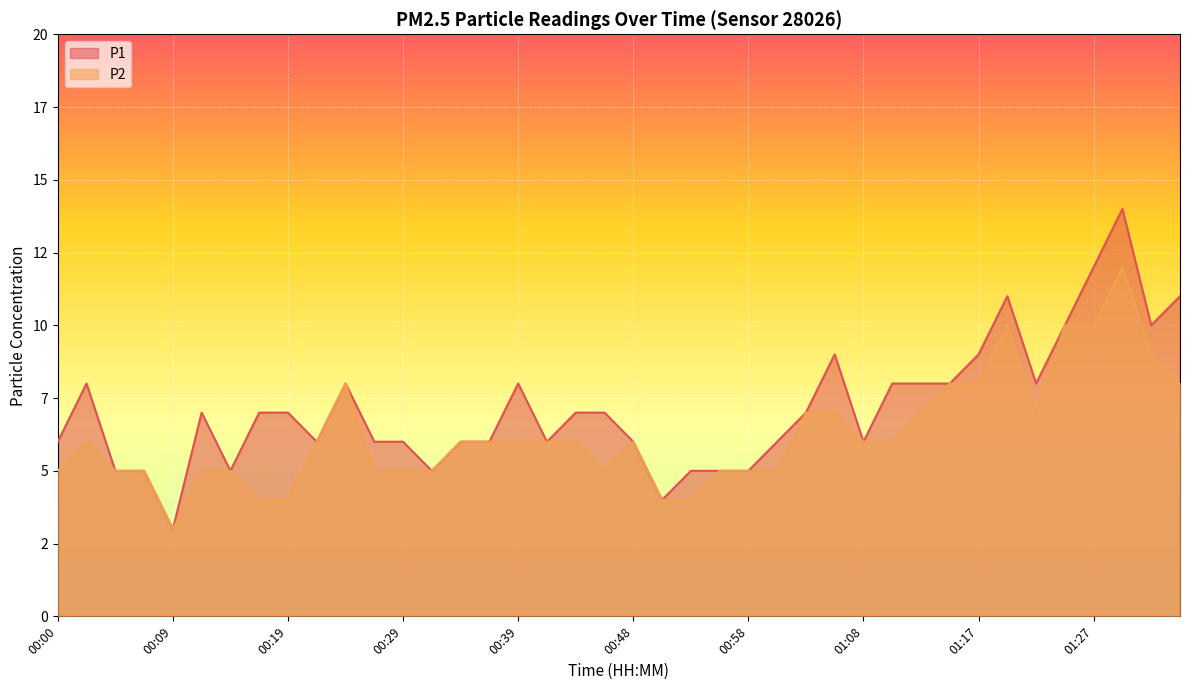

What is the label of the 9th point from the right?

01:15